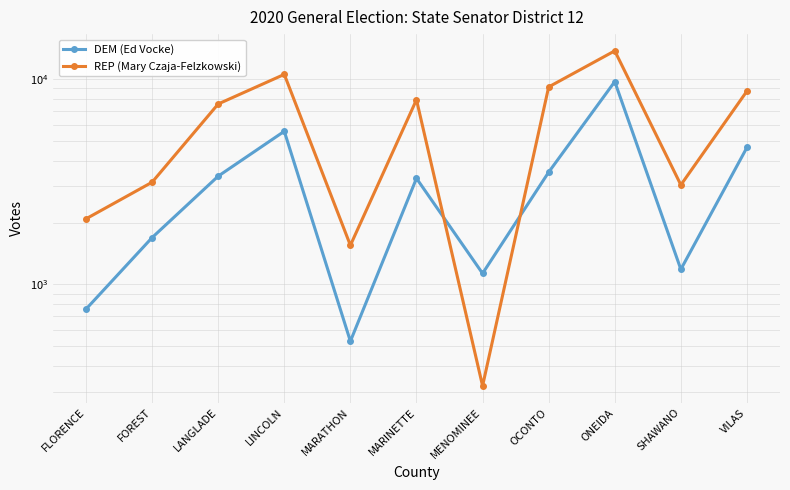

Reading left to right, list all the values displayed in this chart.

DEM (Ed Vocke): 757	1689	3365	5567	528	3284	1130	3519	9720	1183	4644
REP (Mary Czaja-Felzkowski): 2085	3144	7563	10540	1549	7930	320	9156	13724	3050	8739